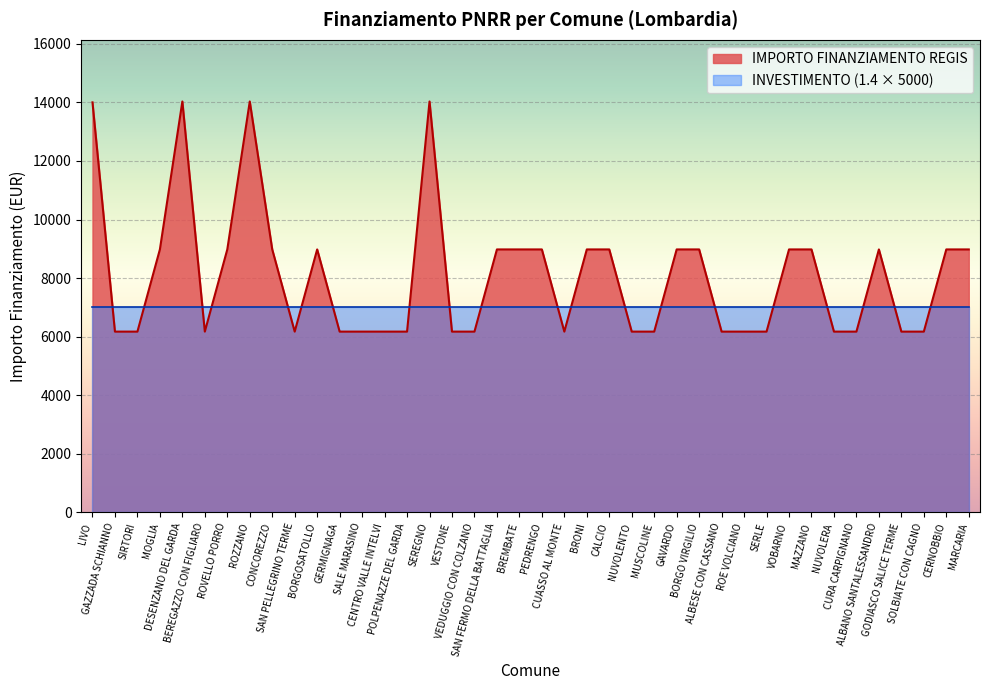

The chart shows a value of 1789.0 at MUSCOLINE. True or false?

False